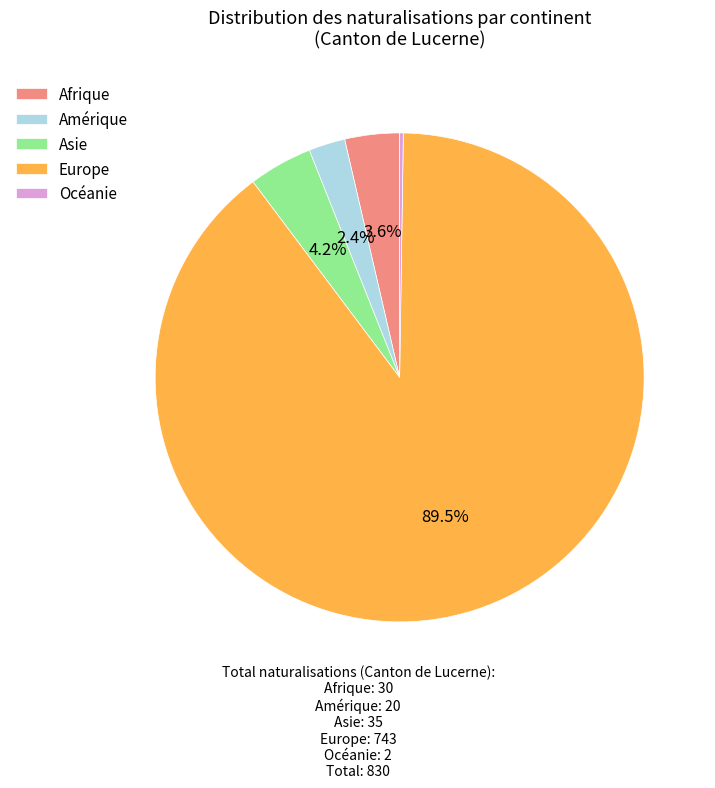

Between Afrique and Amérique, which is larger?

Afrique